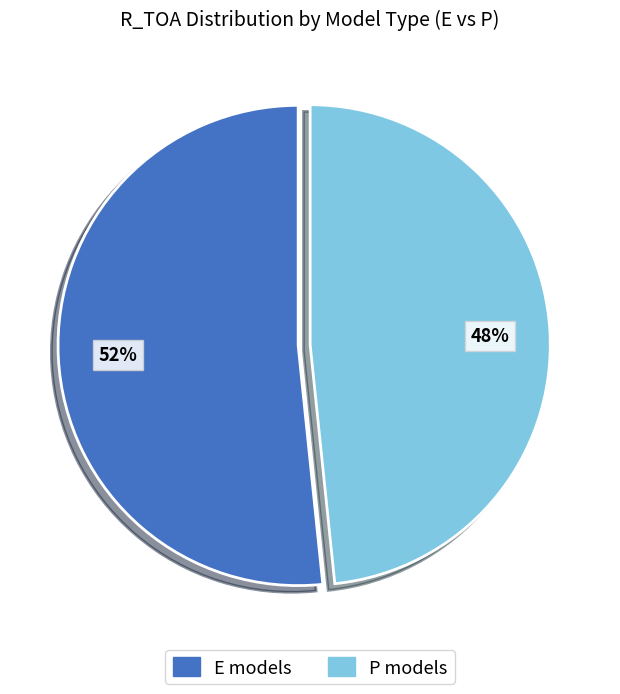

The P models slice represents 48% of the pie. True or false?

True